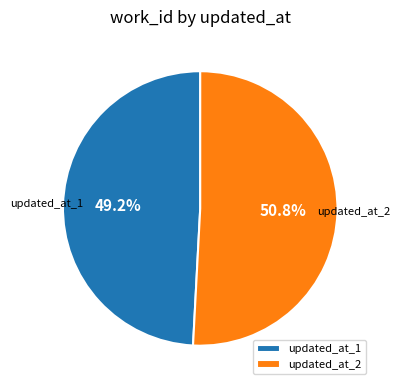

Combined, what portion of the pie is updated_at_2 and updated_at_1?

100.0%